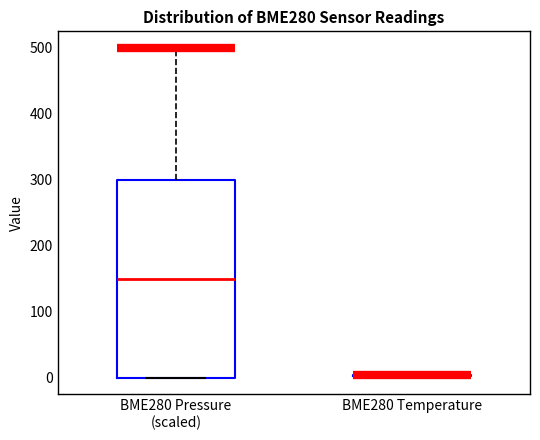

Which box is the tallest, from its lower edge to its upper edge?

BME280 Pressure (scaled)